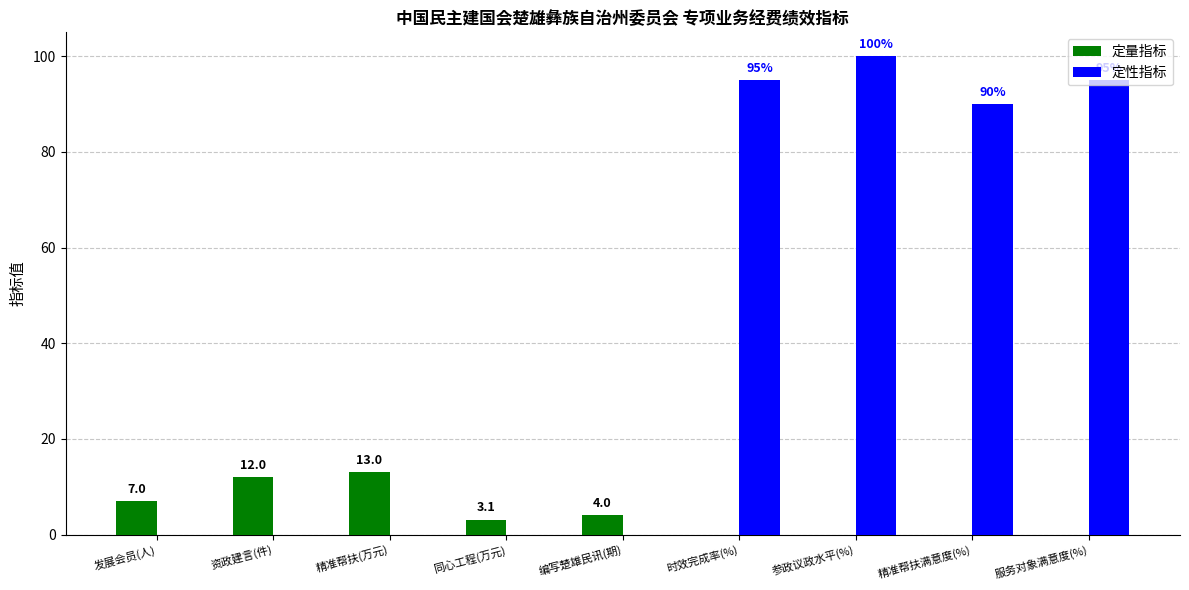

Which series changed the most between 精准帮扶(万元) and 服务对象满意度(%)?

定性指标